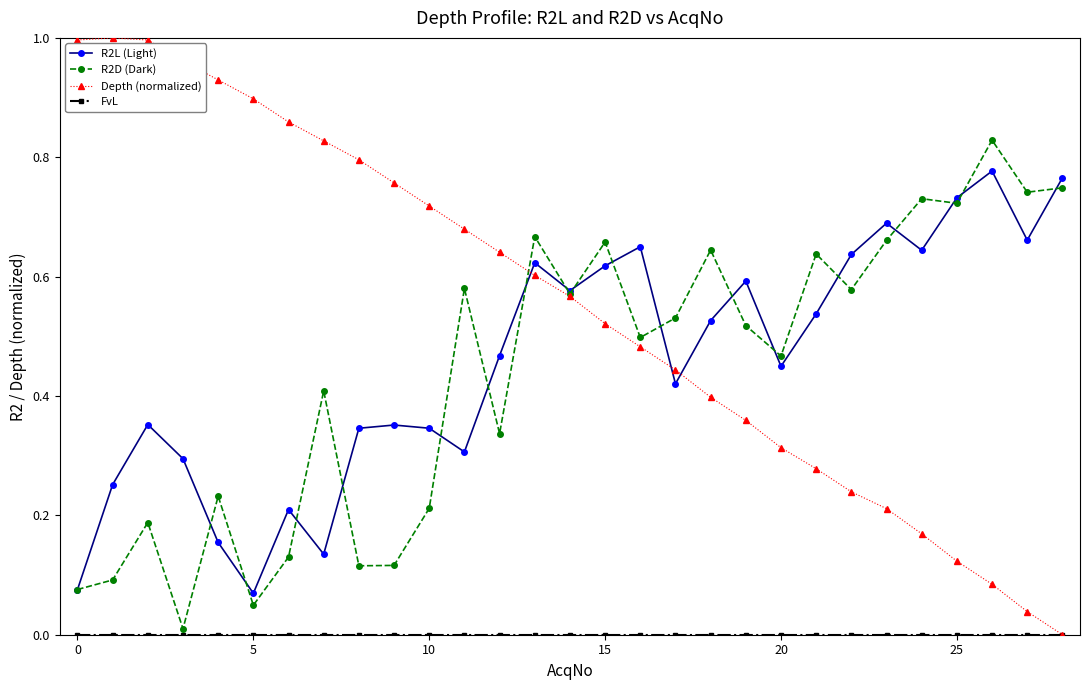

Which series has the largest total across all categories?

Depth (normalized)